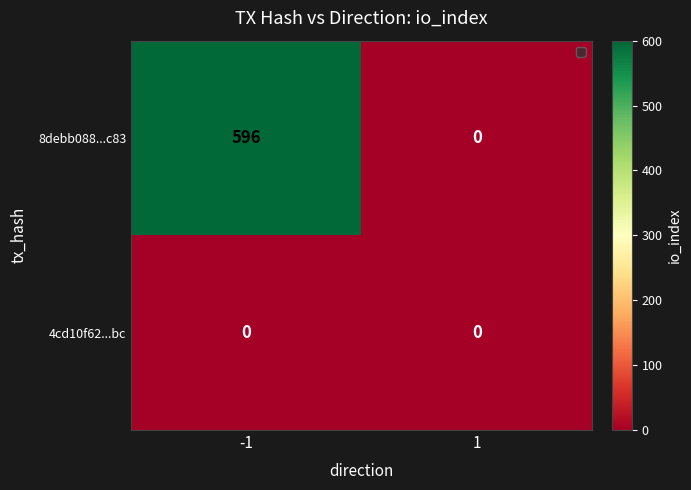

What is the maximum value shown in the chart?

596